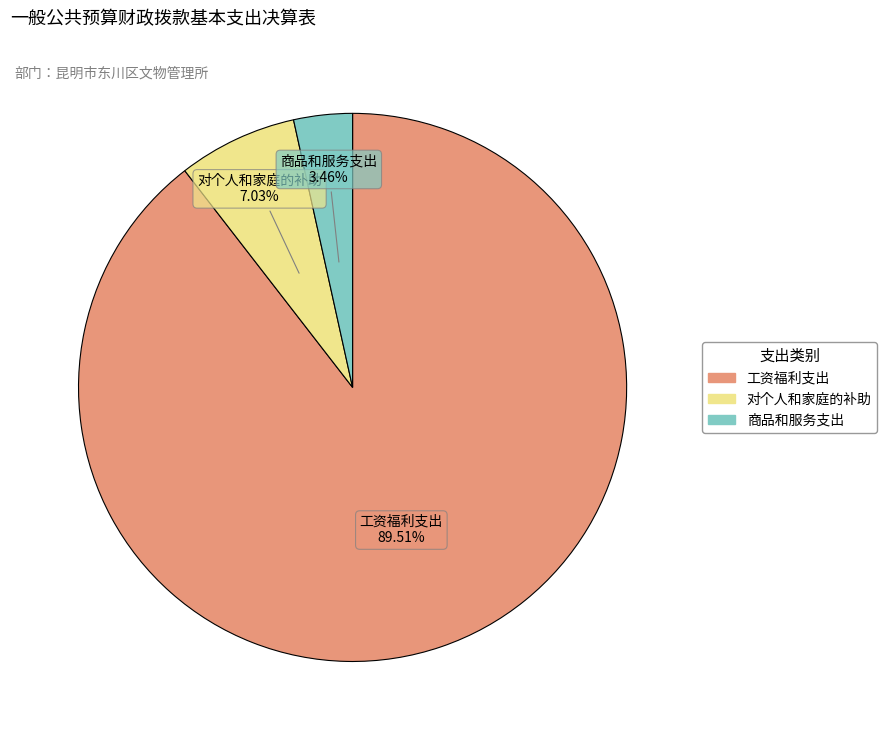

Does any single category account for the majority?

Yes